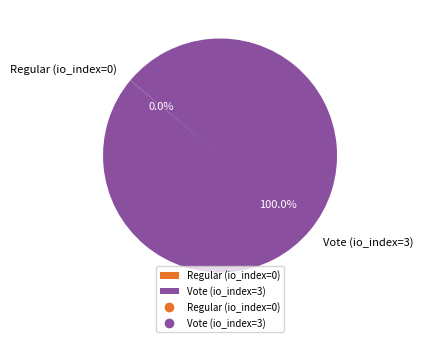

Which slice represents more than half of the pie?

Vote (io_index=3)